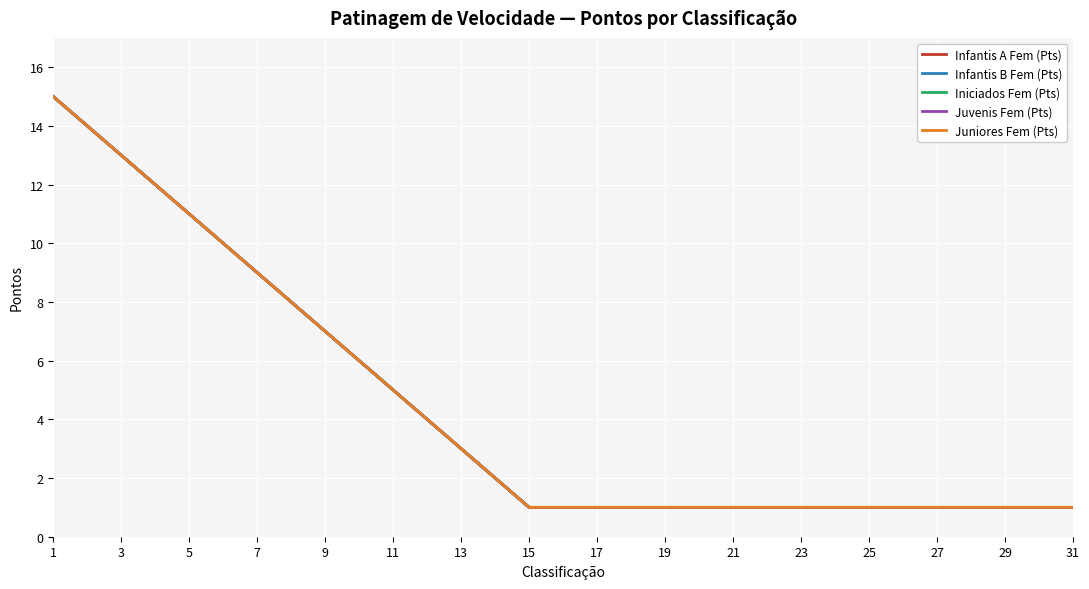

Reading right to left, list all the values displayed in this chart.

Infantis A Fem (Pts): 1	1	1	1	1	1	1	1	1	1	1	1	1	1	1	1	1	2	3	4	5	6	7	8	9	10	11	12	13	14	15
Infantis B Fem (Pts): 1	1	1	1	1	1	1	1	1	1	1	1	1	1	1	1	1	2	3	4	5	6	7	8	9	10	11	12	13	14	15
Iniciados Fem (Pts): 1	1	1	1	1	1	1	1	1	1	1	1	1	1	1	1	1	2	3	4	5	6	7	8	9	10	11	12	13	14	15
Juvenis Fem (Pts): 1	1	1	1	1	1	1	1	1	1	1	1	1	1	1	1	1	2	3	4	5	6	7	8	9	10	11	12	13	14	15
Juniores Fem (Pts): 1	1	1	1	1	1	1	1	1	1	1	1	1	1	1	1	1	2	3	4	5	6	7	8	9	10	11	12	13	14	15